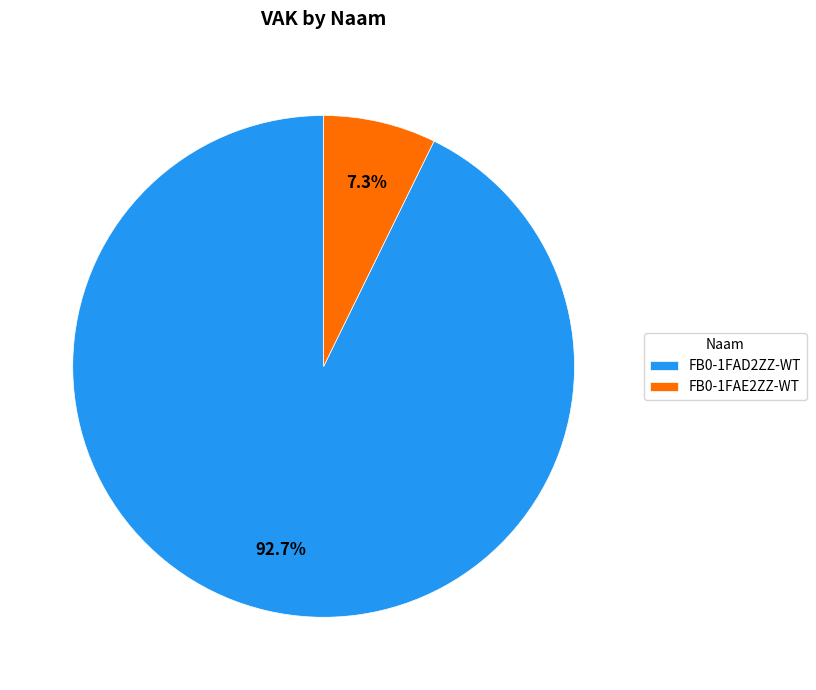

What portion of the pie excludes FB0-1FAD2ZZ-WT?

7.3%